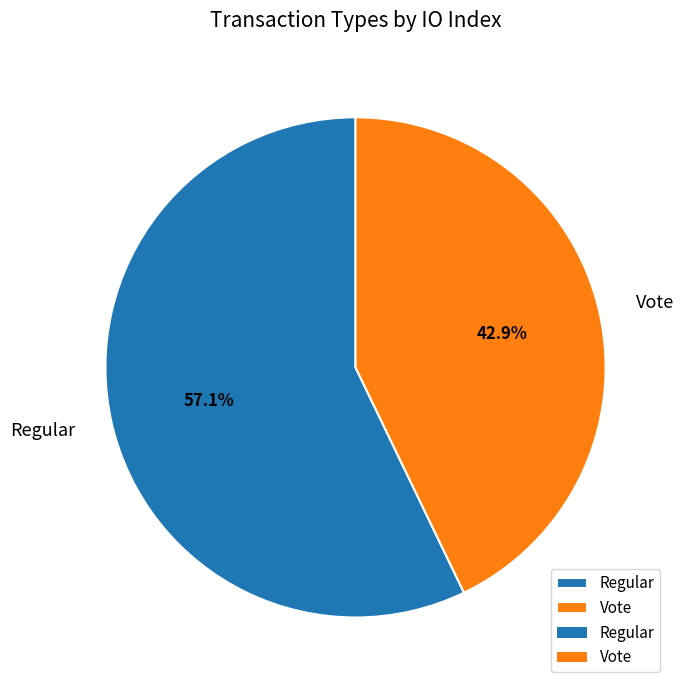

What is the ratio of the value at Regular to the value at Vote?

1.3